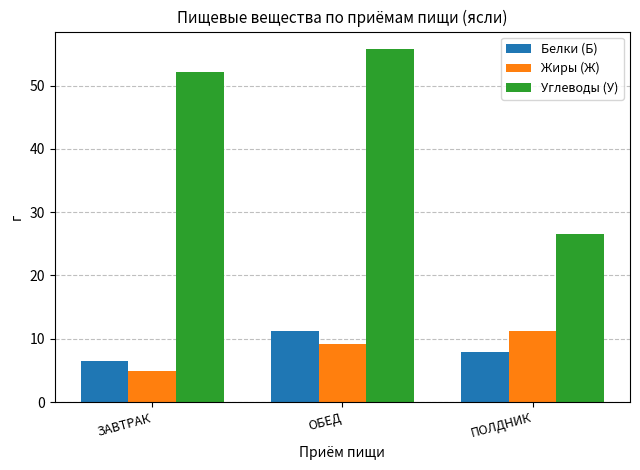

Reading left to right, list all the values displayed in this chart.

Белки (Б): 6.5	11.2	8.0
Жиры (Ж): 4.9	9.2	11.2
Углеводы (У): 52.1	55.8	26.5